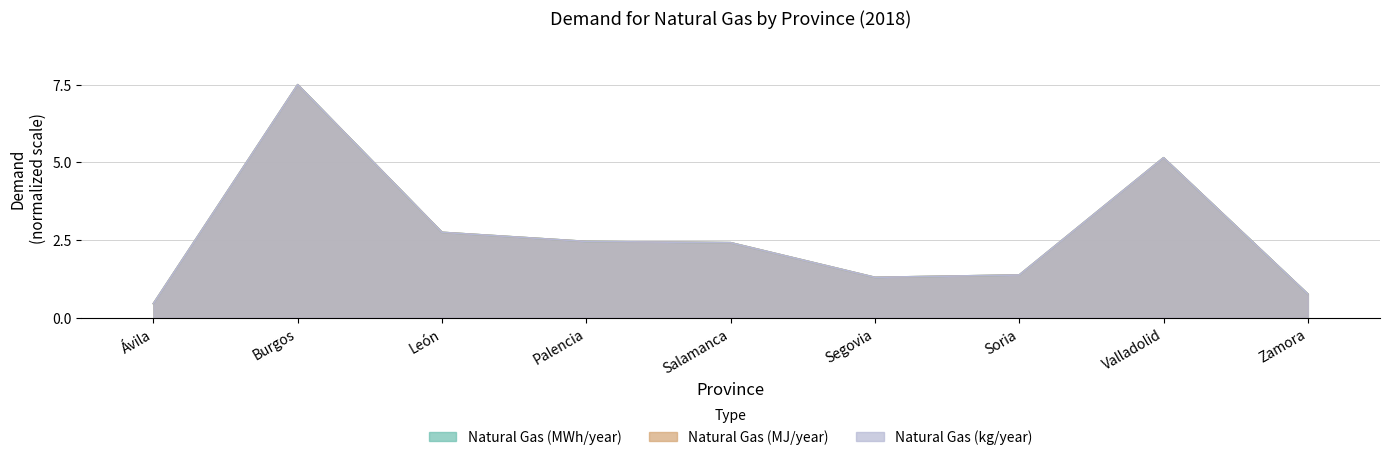

How many interior local valleys does the Natural Gas (kg/year) series have?

1